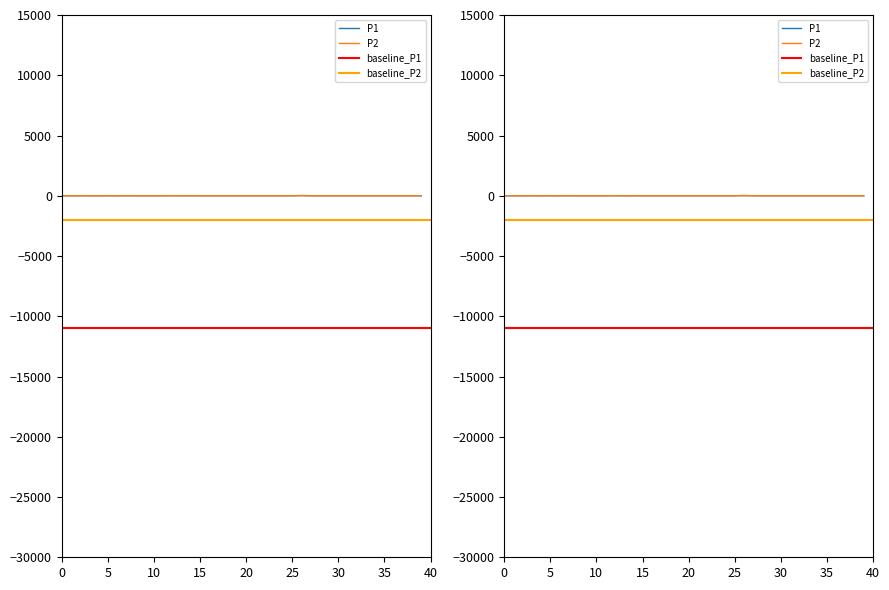

Rank the series by their average value, from highest to lowest.

P1, P2